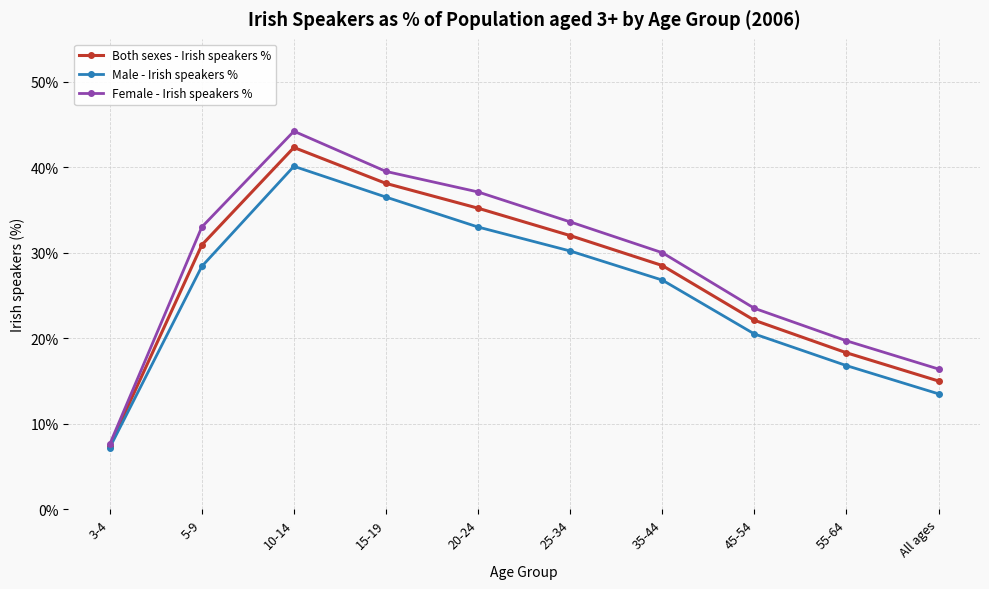

At which label does Both sexes - Irish speakers % first exceed 30?

5-9